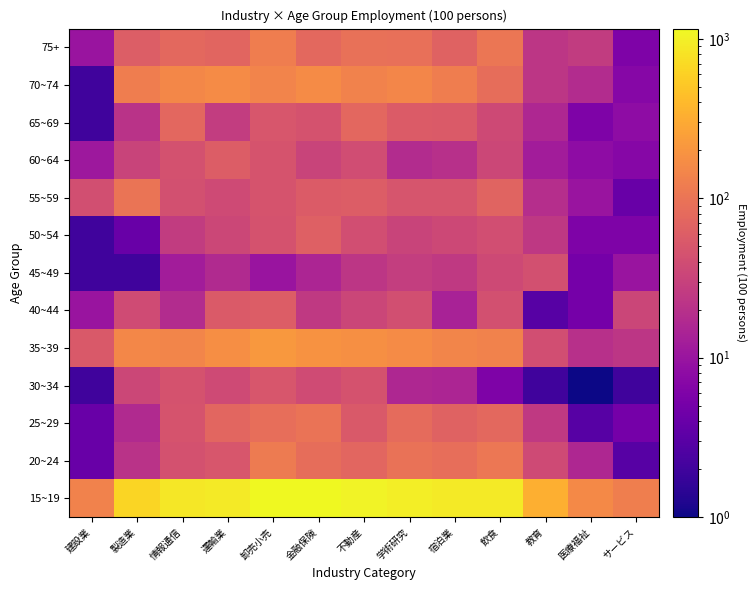

Rank the series at 卸売小売 from lowest to highest value.

45~49, 50~54, 55~59, 60~64, 65~69, 30~34, 40~44, 25~29, 20~24, 75+, 70~74, 35~39, 15~19